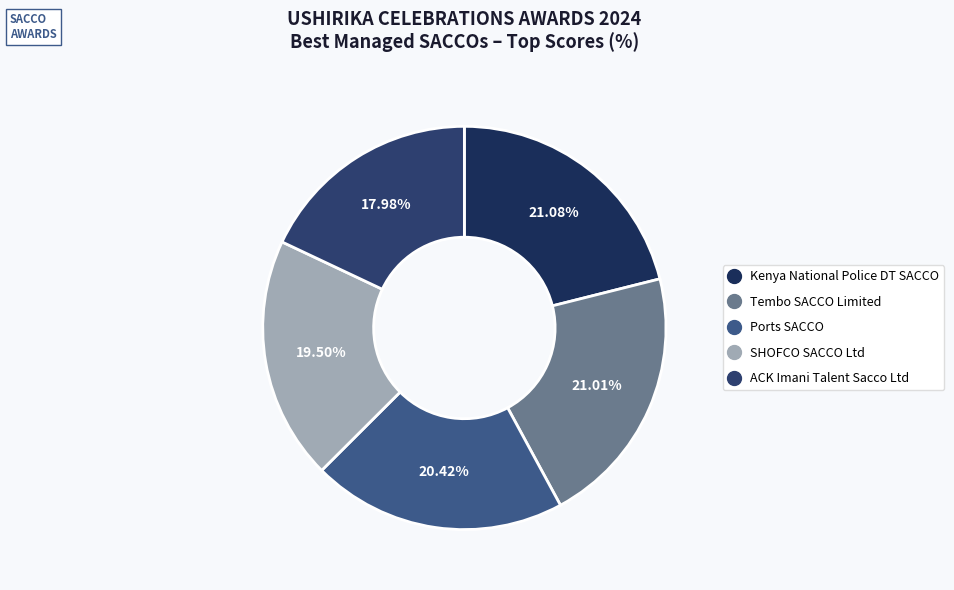

To the nearest percent, what is the difference between the SHOFCO SACCO Ltd and ACK Imani Talent Sacco Ltd slice percentages?

2%